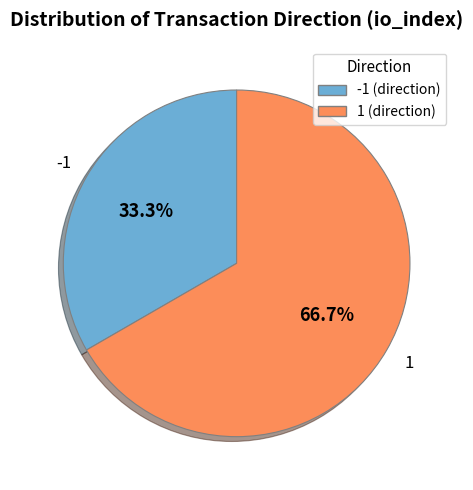

What is the largest slice in the pie chart?

1